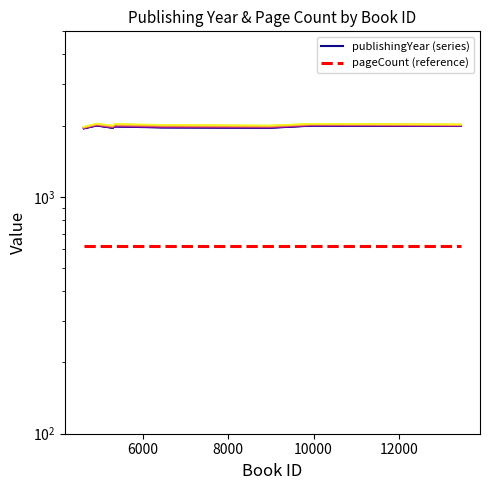

Is the value of publishingYear_line_0 at 14000 greater than the value of pageCount (reference) at 10000?

Yes